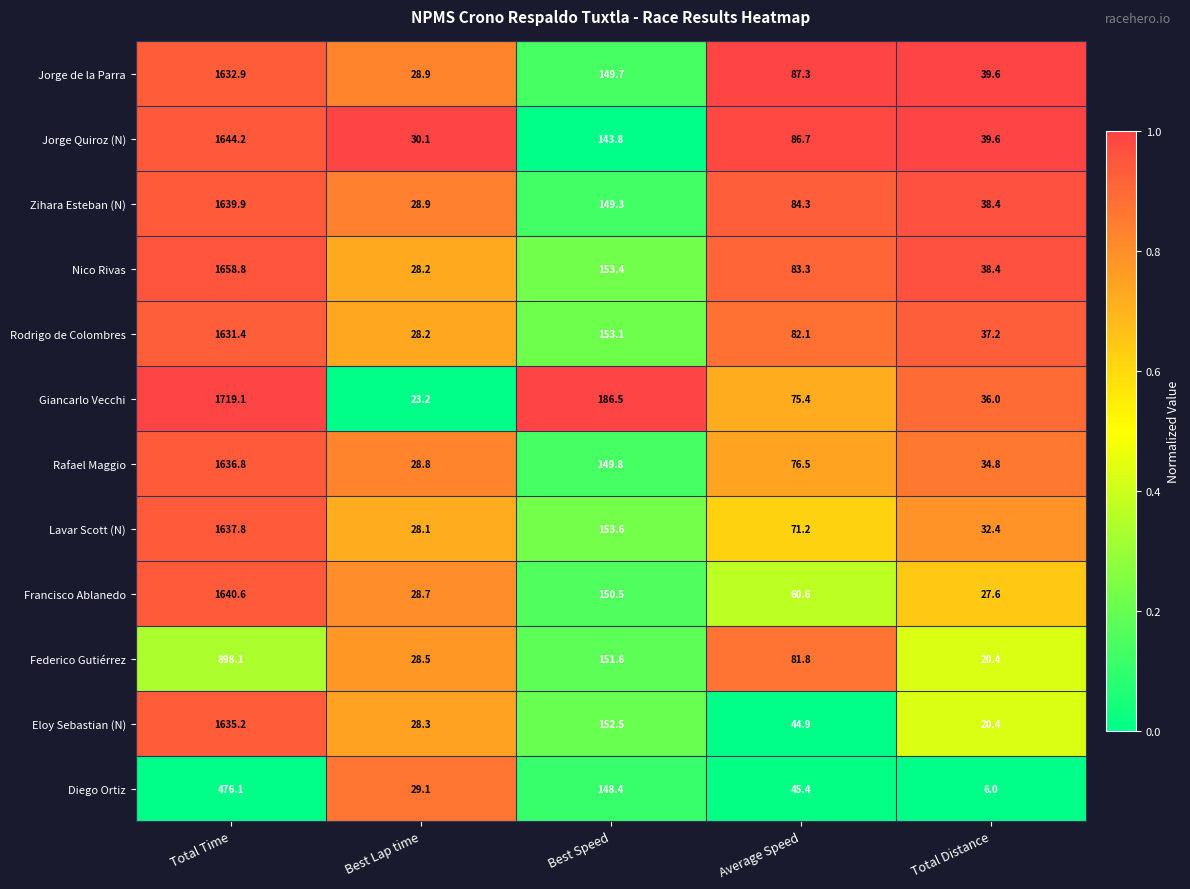

What is the difference between the Eloy Sebastian (N) values at Total Distance and Best Lap time?

7.9